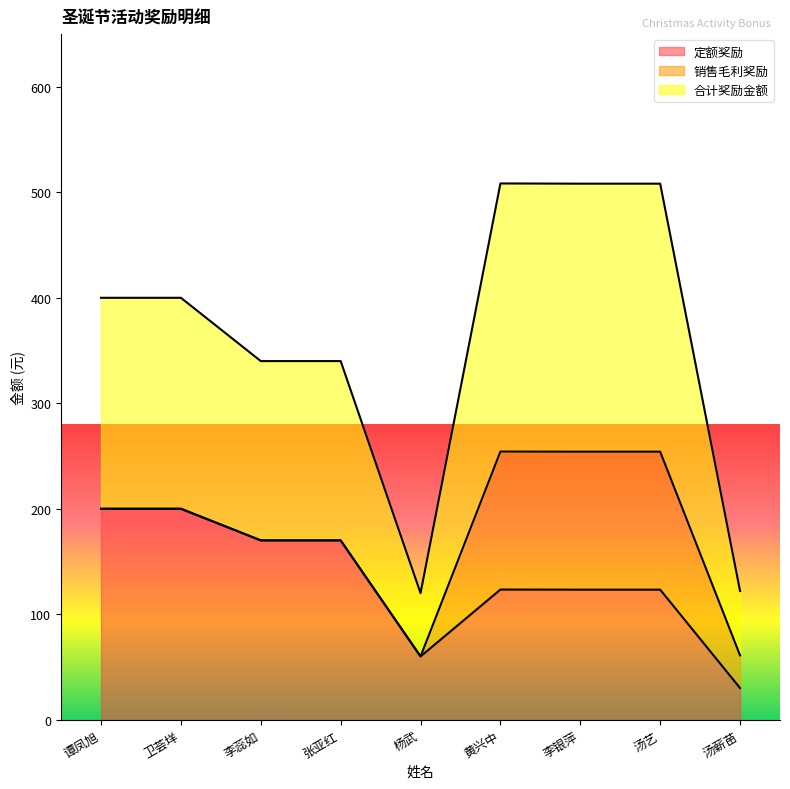

The 定额奖励 series shows 31.2 at 杨武. True or false?

False